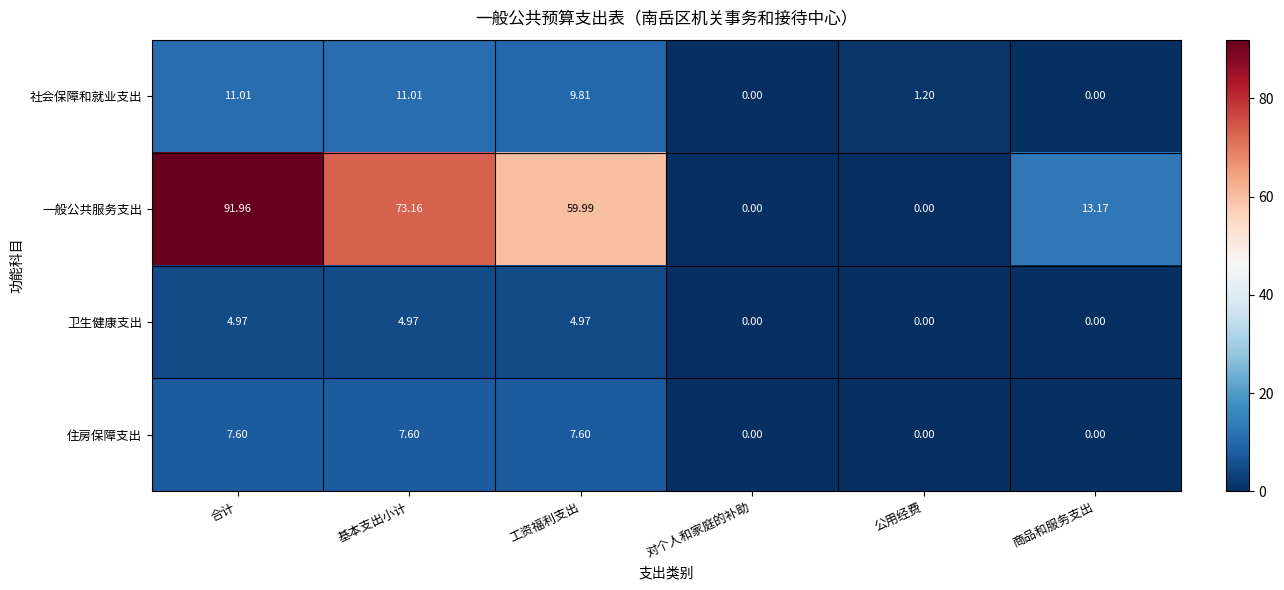

At how many categories does at least one series exceed 51?

3